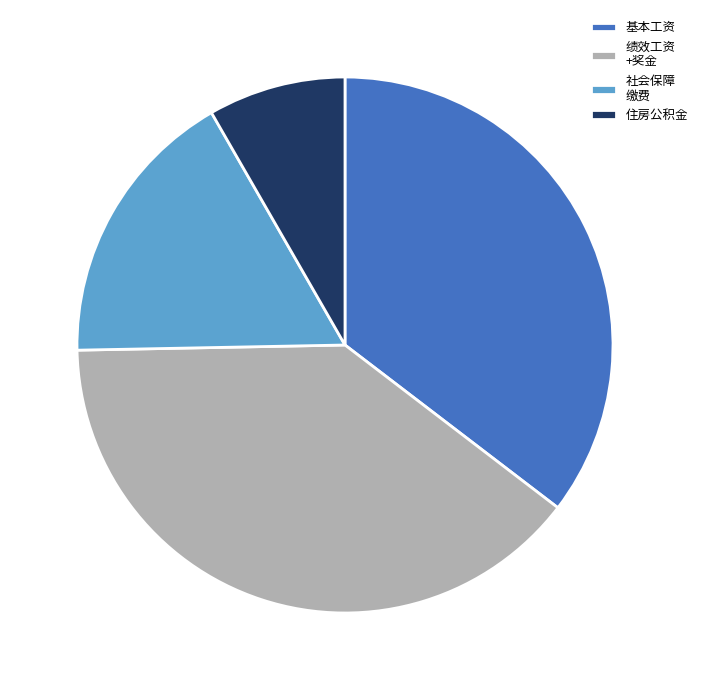

Is there a majority slice in this chart?

No